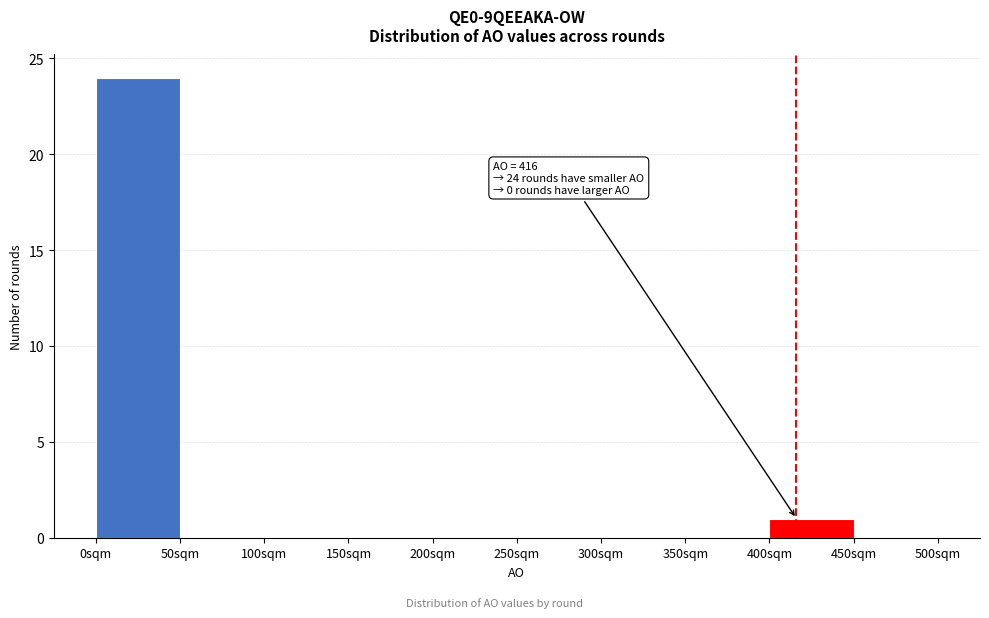

Over which range of the x-axis is the bar tallest?

0 to 50